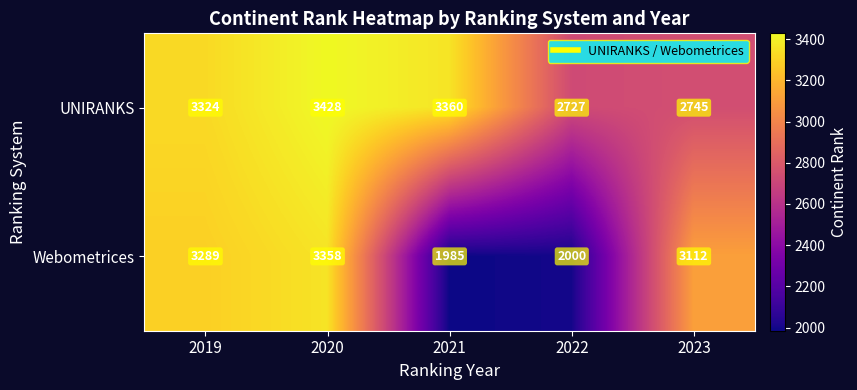

At how many categories does at least one series exceed 2757?

4